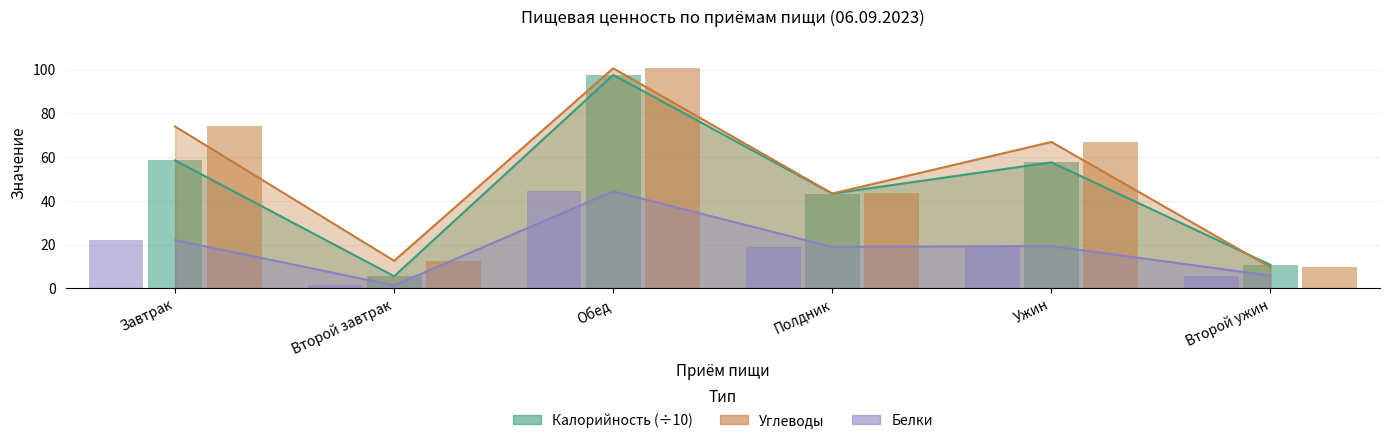

Does the chart contain stacked bars?

No